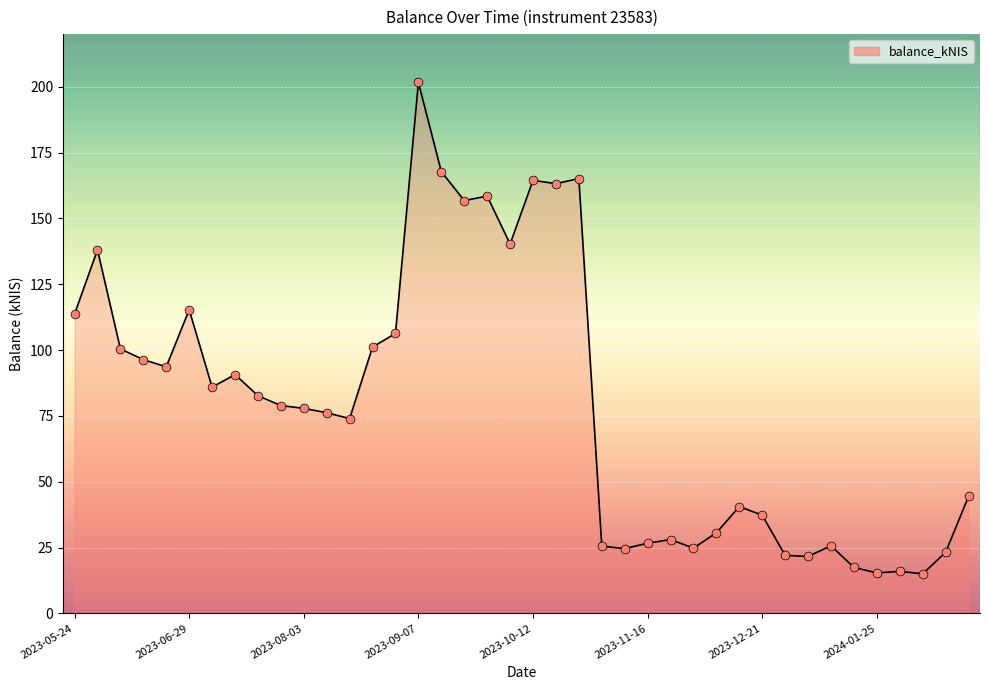

What is the smallest value displayed?

15.0